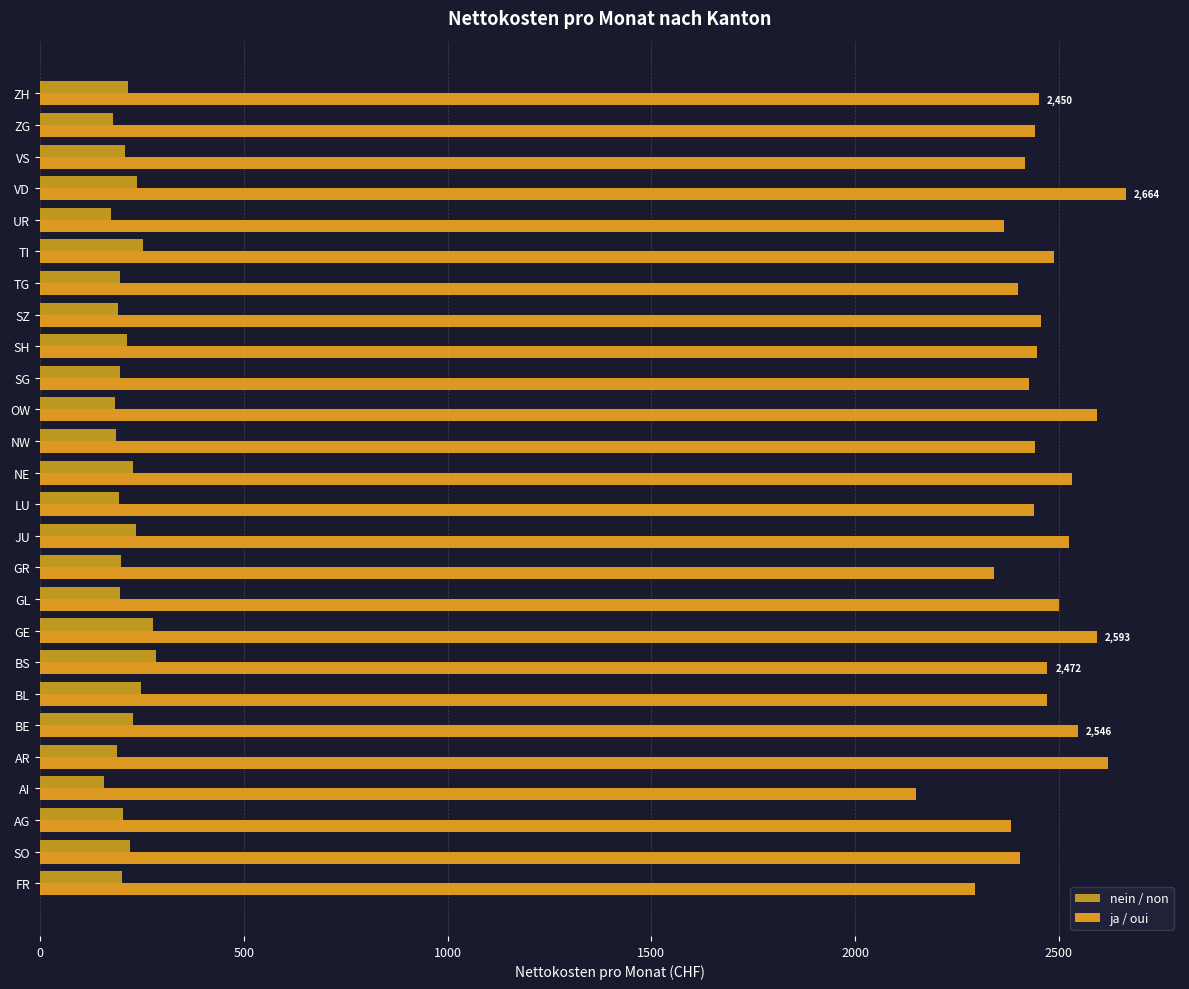

What is the sum of all ja / oui values?

63860.8